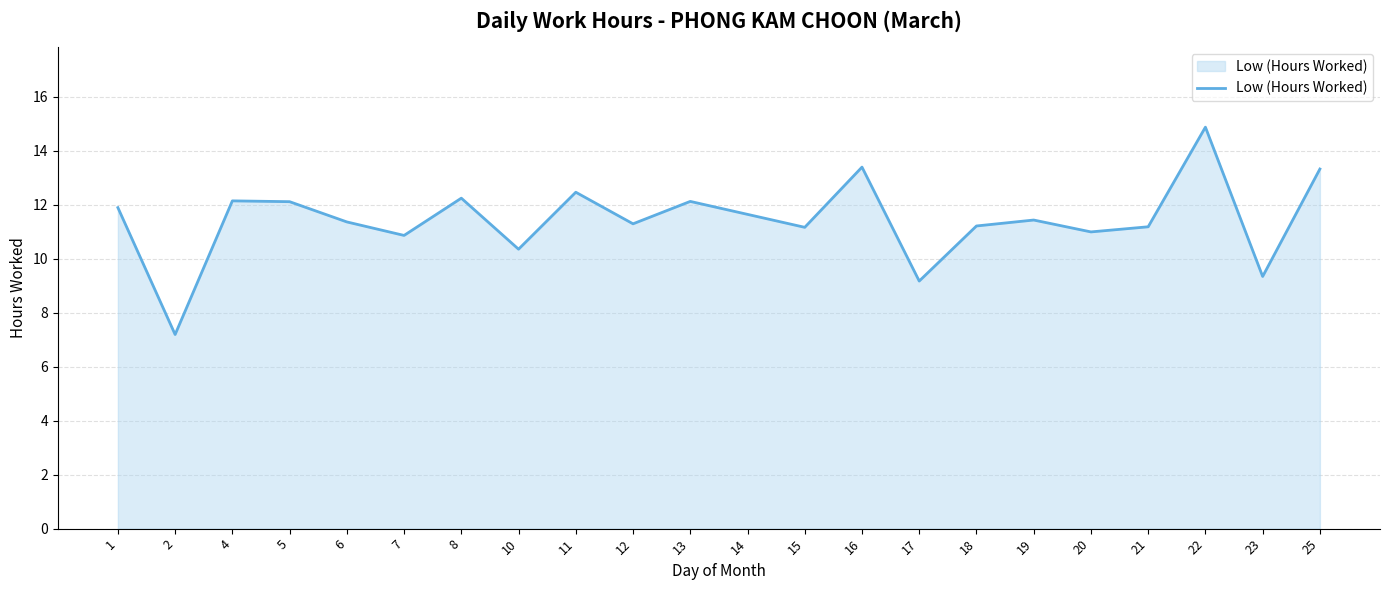

The chart shows a value of 6.2 at 1. True or false?

False